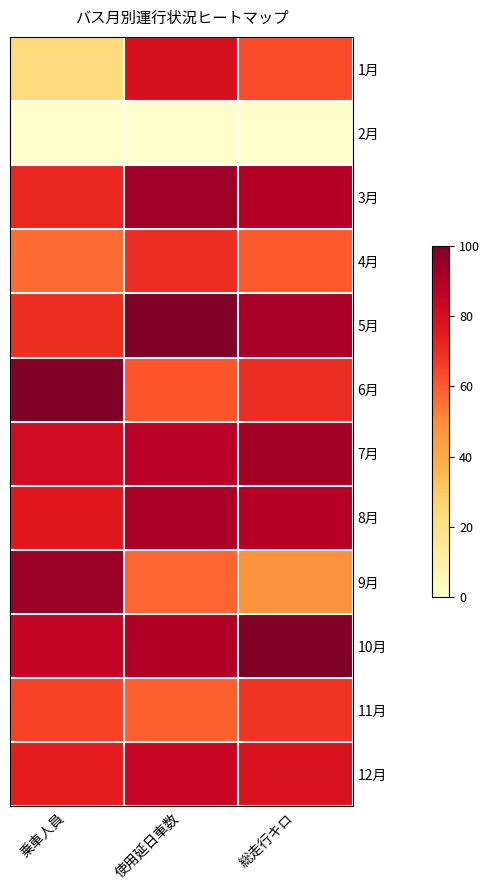

At which category does the chart reach its minimum across all series?

乗車人員